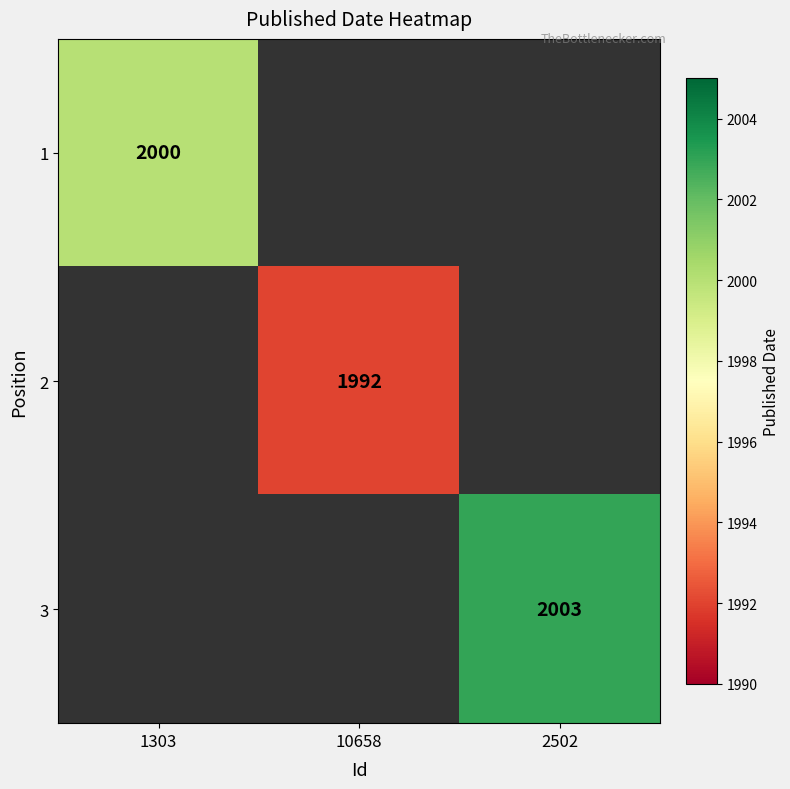

At which category does the chart reach its minimum across all series?

10658